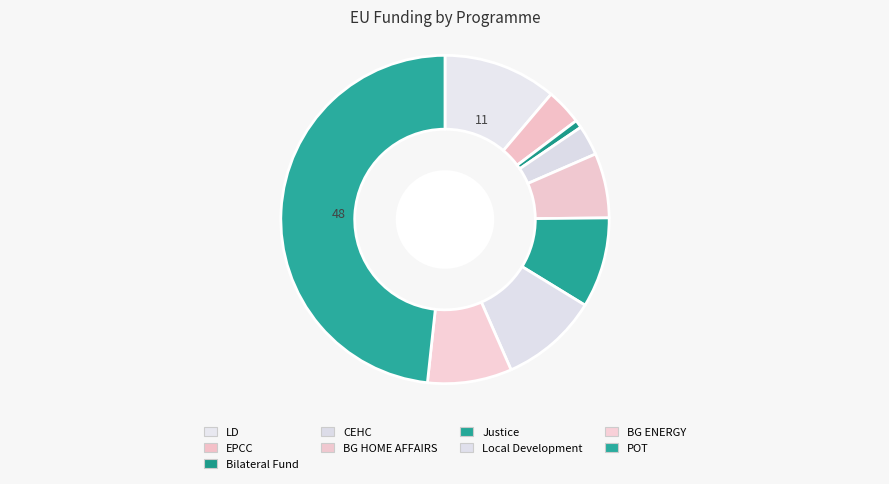

How many slices are in this pie chart?

9